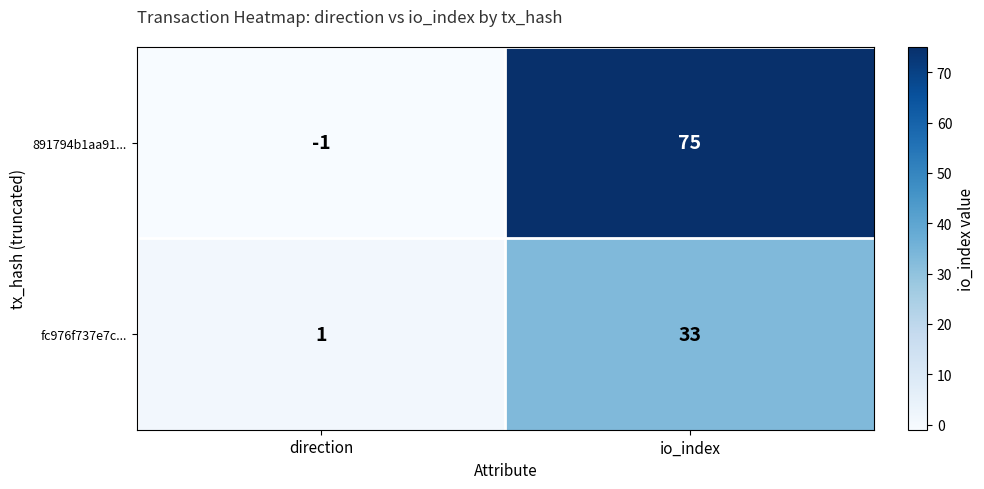

Is it true that fc976f737e7c... equals 33 at io_index?

True